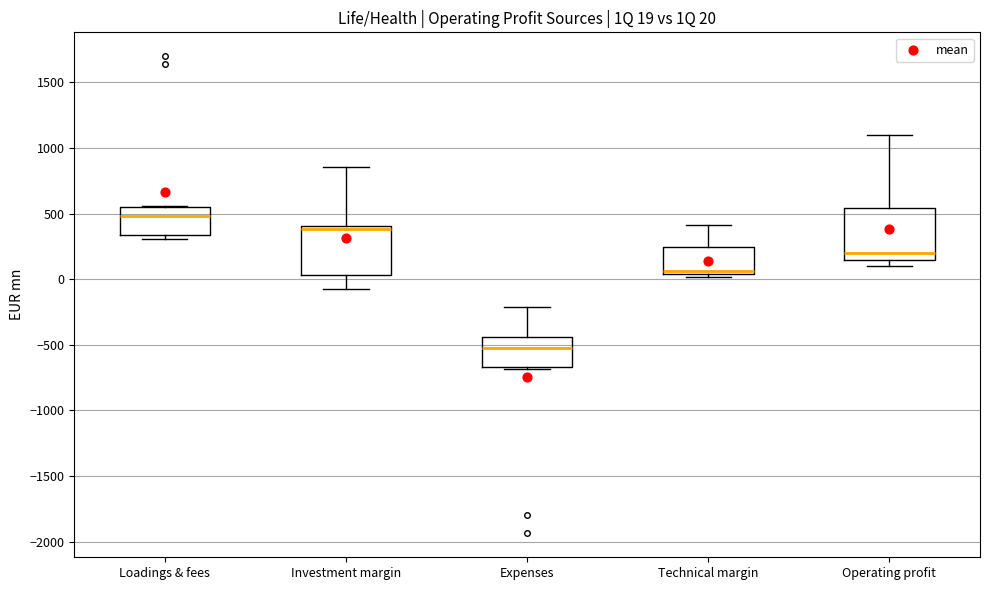

Which box has the lowest median line?

Expenses